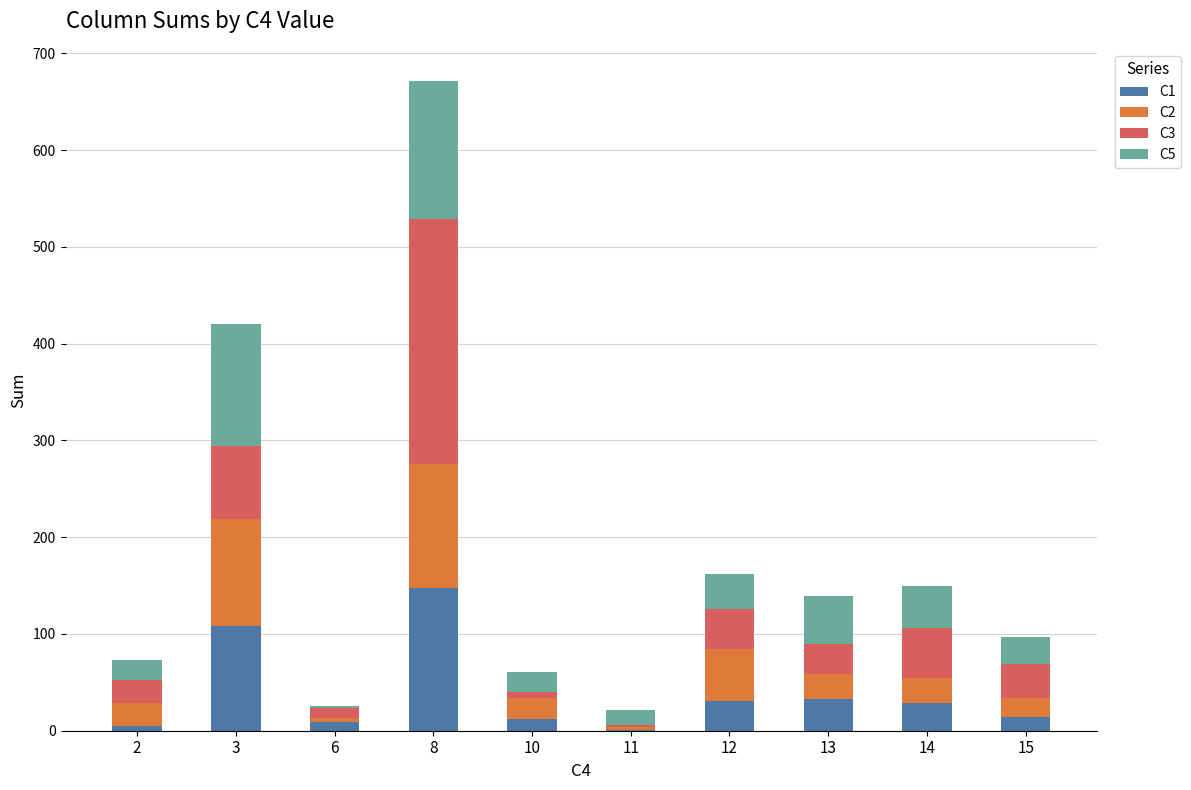

At which category is the sum across all series the highest?

8